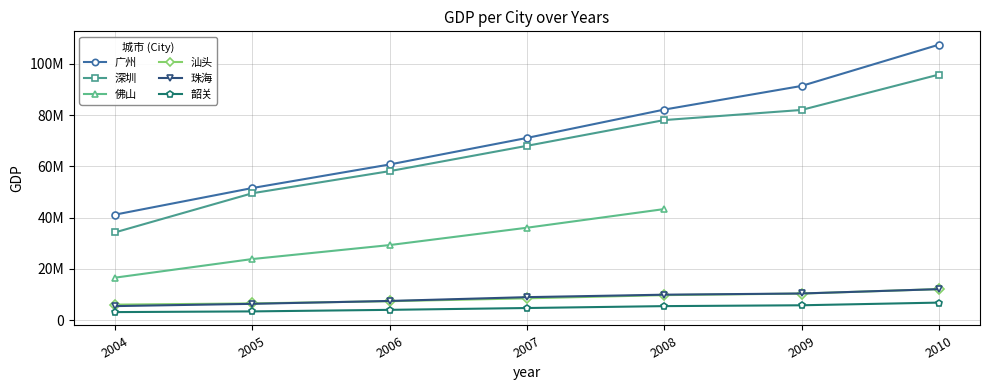

What is the difference between the highest and lowest values at 2010?

100651795.0